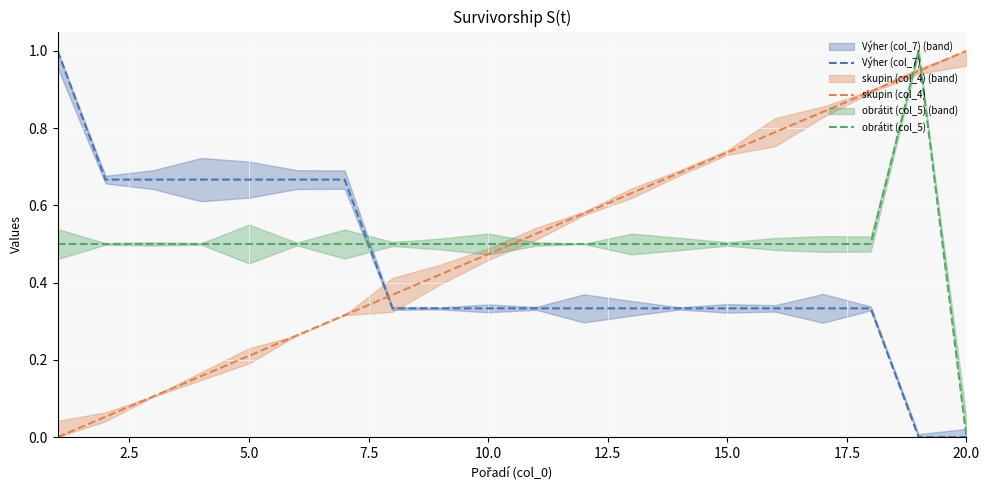

Is the value of skupin (col_4) at 7.5 greater than the value of obrátit (col_5) at 12?

No